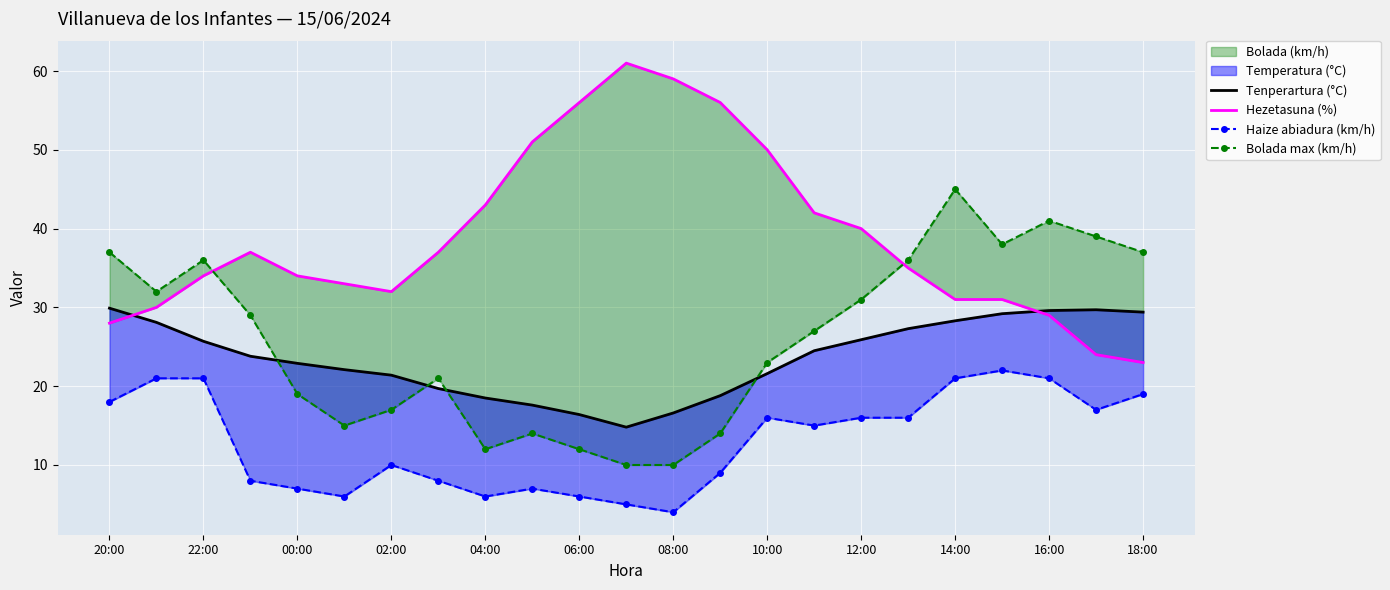

True or false: Haize abiadura (km/h) and Tenperartura (°C) cross at least once.

False